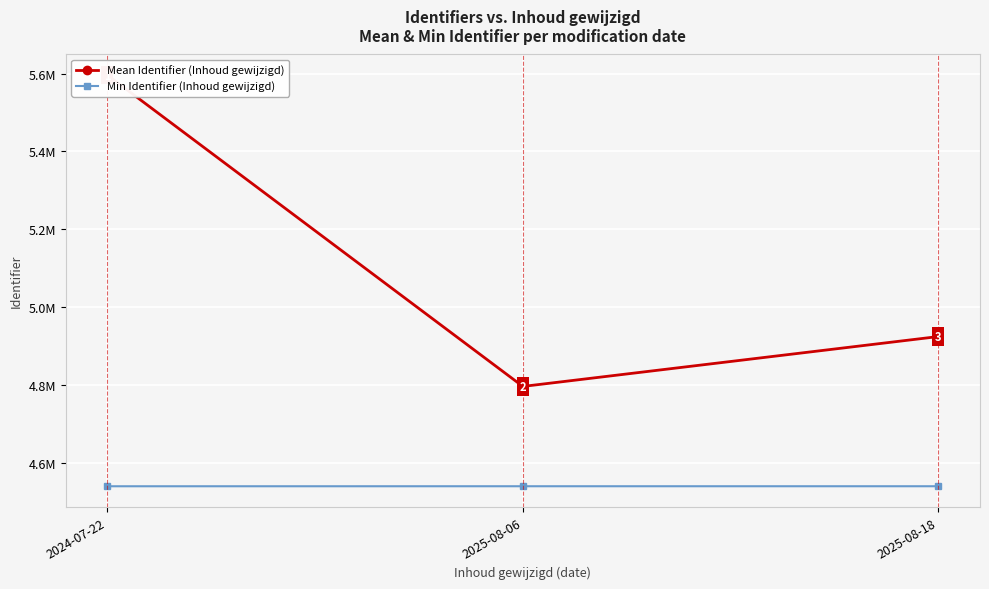

Which series has the largest range (max minus min)?

Mean Identifier (Inhoud gewijzigd)